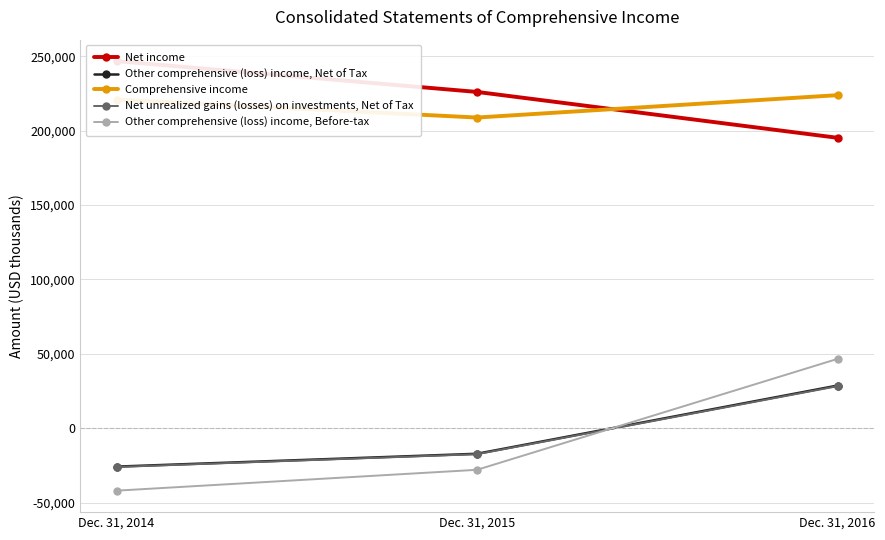

Count the Net income values in the range 195249 to 246784.

3